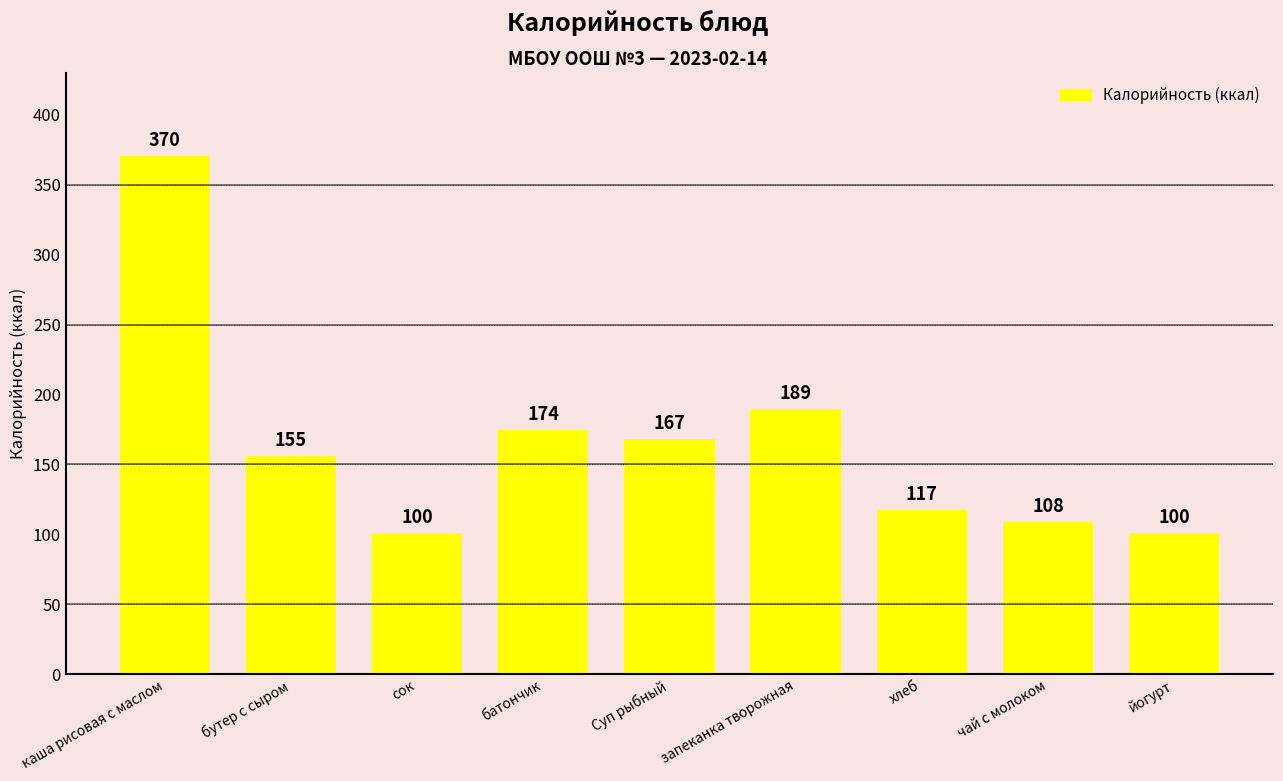

What is the difference between the values at сок and запеканка творожная?

89.0